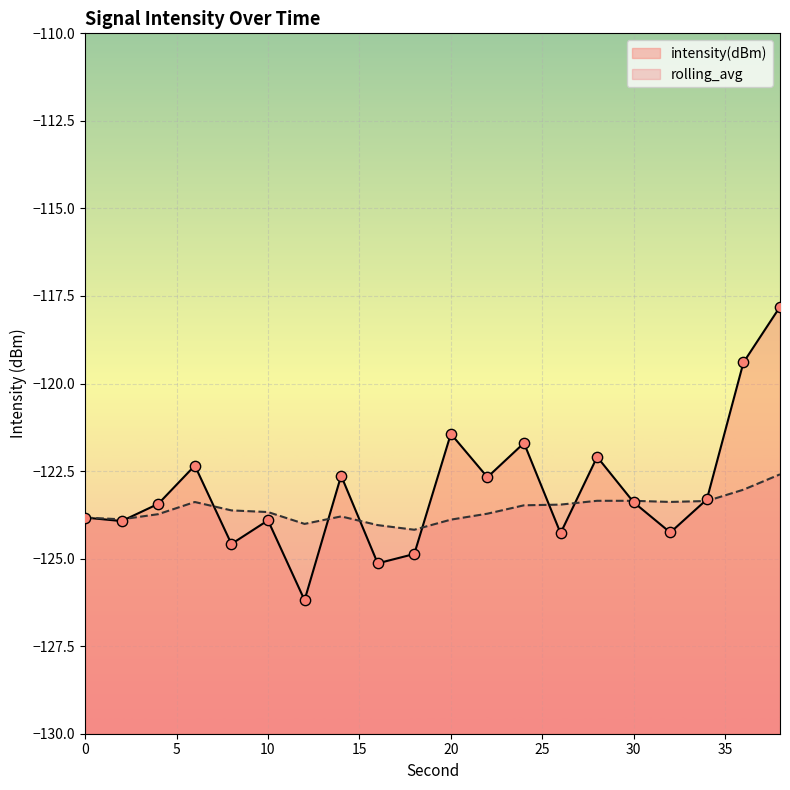

What is the total value across all series at 32?

-247.6